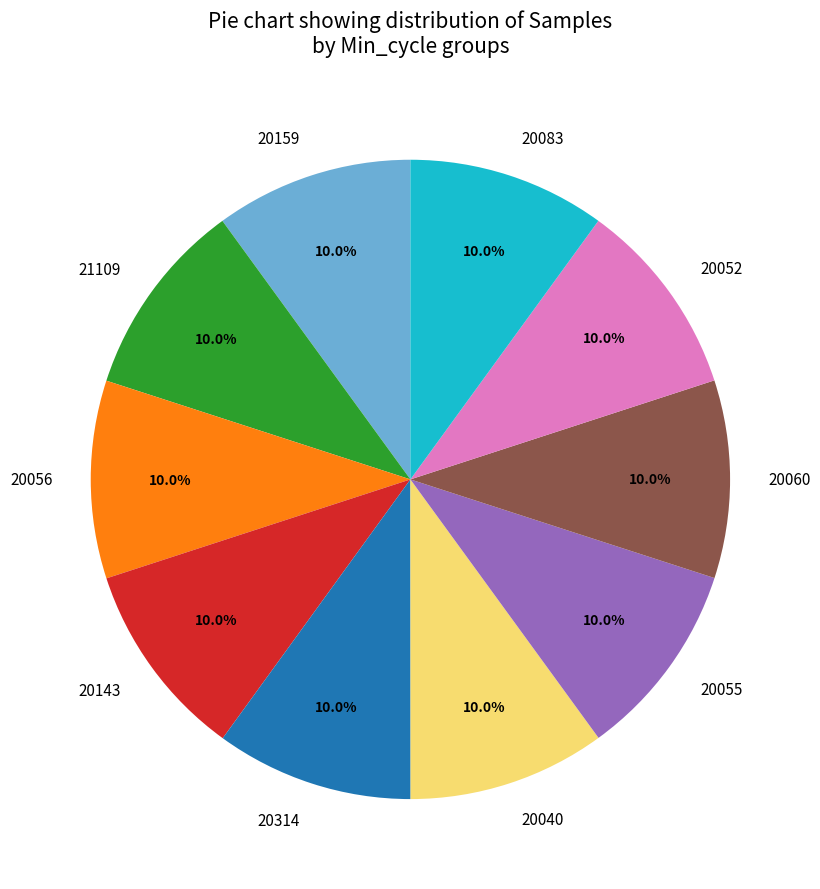

How much of the chart is everything except 20143?

90.0%